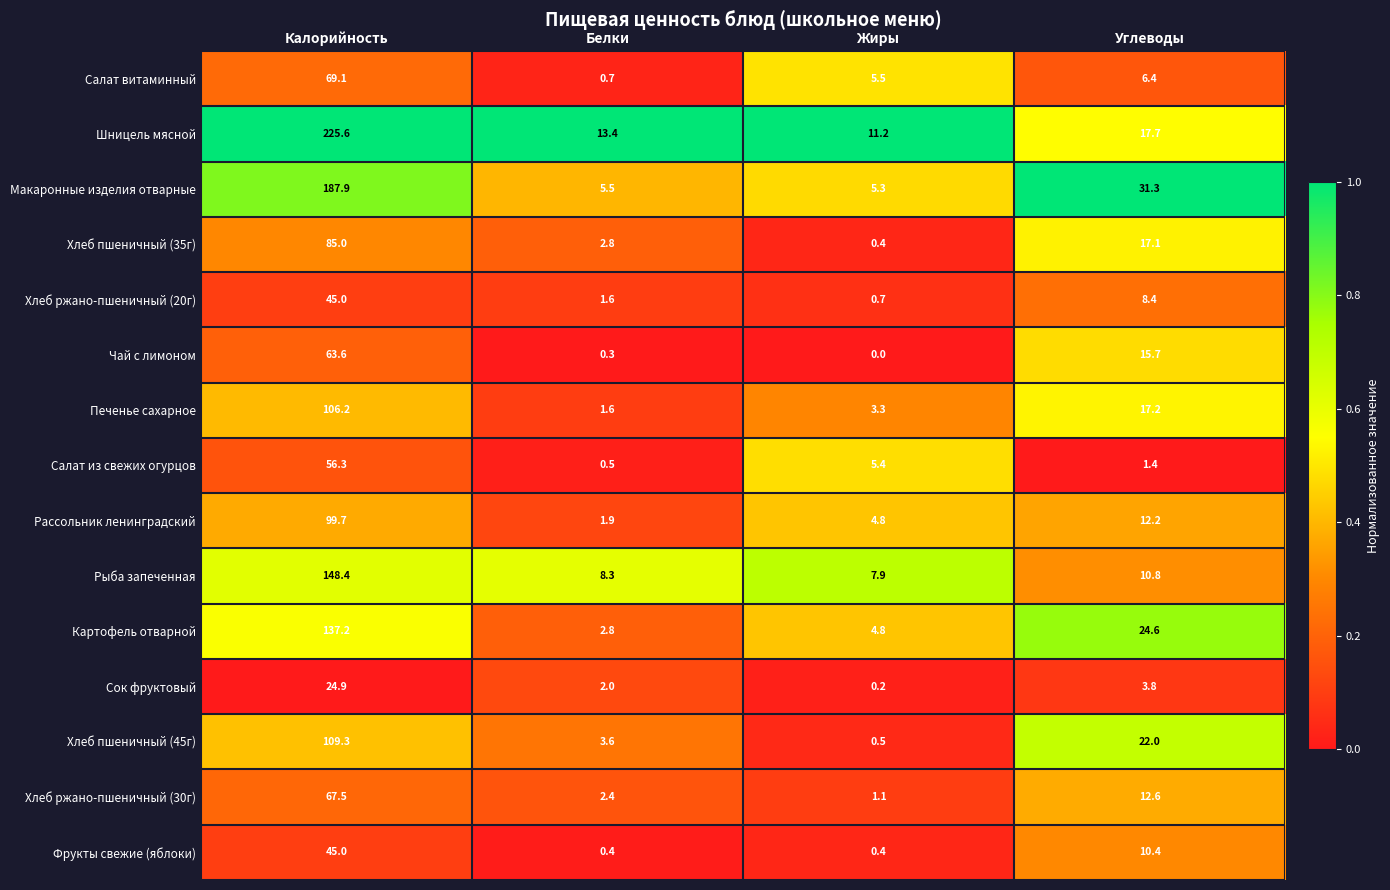

Is it true that Хлеб ржано-пшеничный (30г) equals 2.4 at Белки?

True